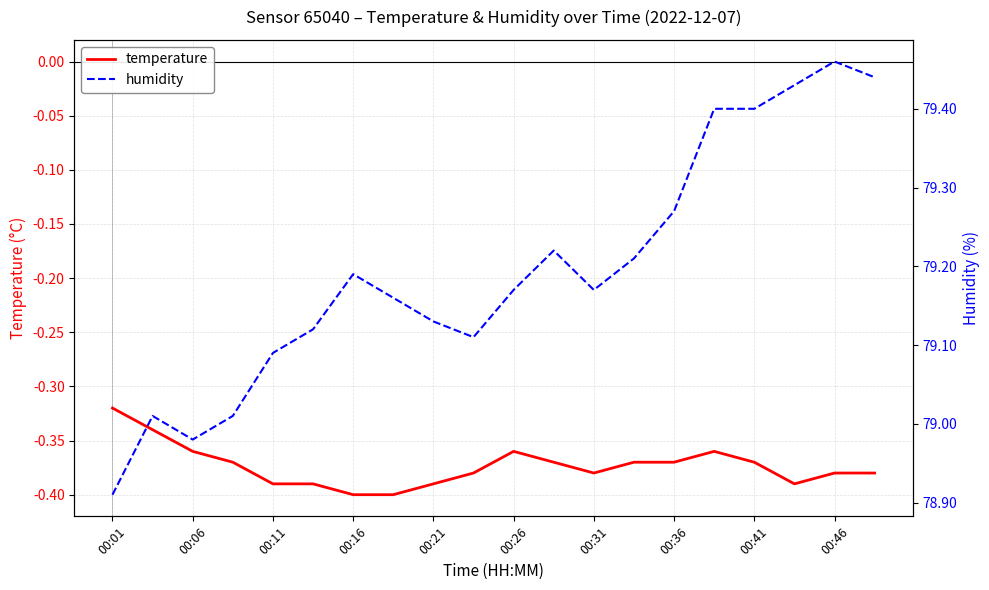

At which label does temperature reach its peak?

00:01